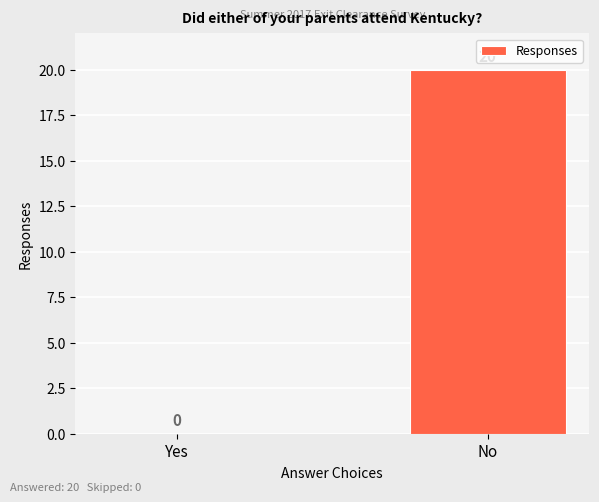

How many distinct data groups are displayed?

1